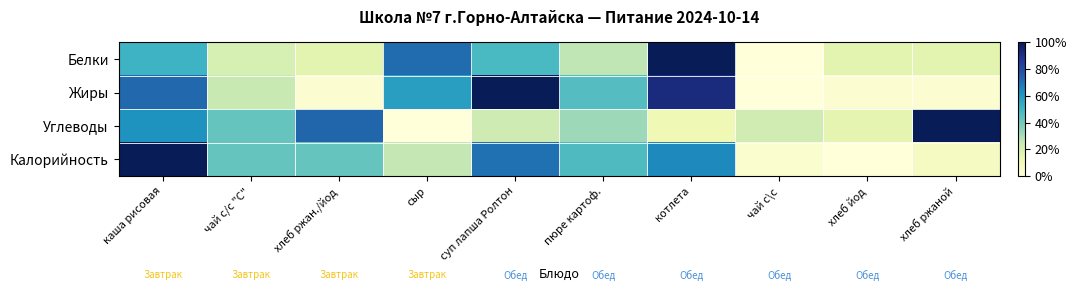

Between чай с/с "С" and хлеб ржаной, which series saw the biggest shift?

Углеводы